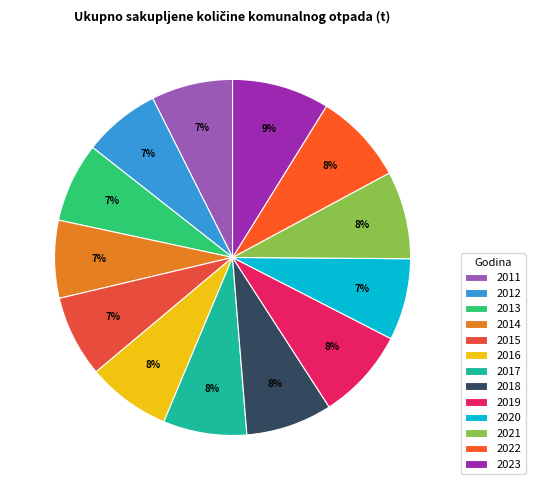

What is the total percentage of 2016 and 2020?

15.0%